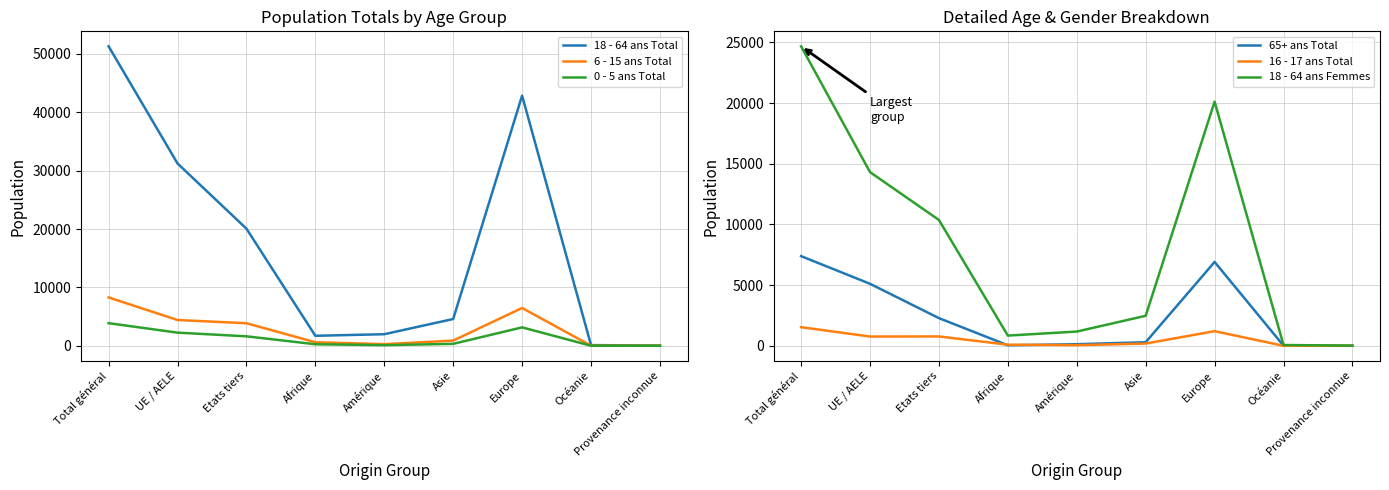

Between Total général and Océanie, which series saw the biggest shift?

18 - 64 ans Total